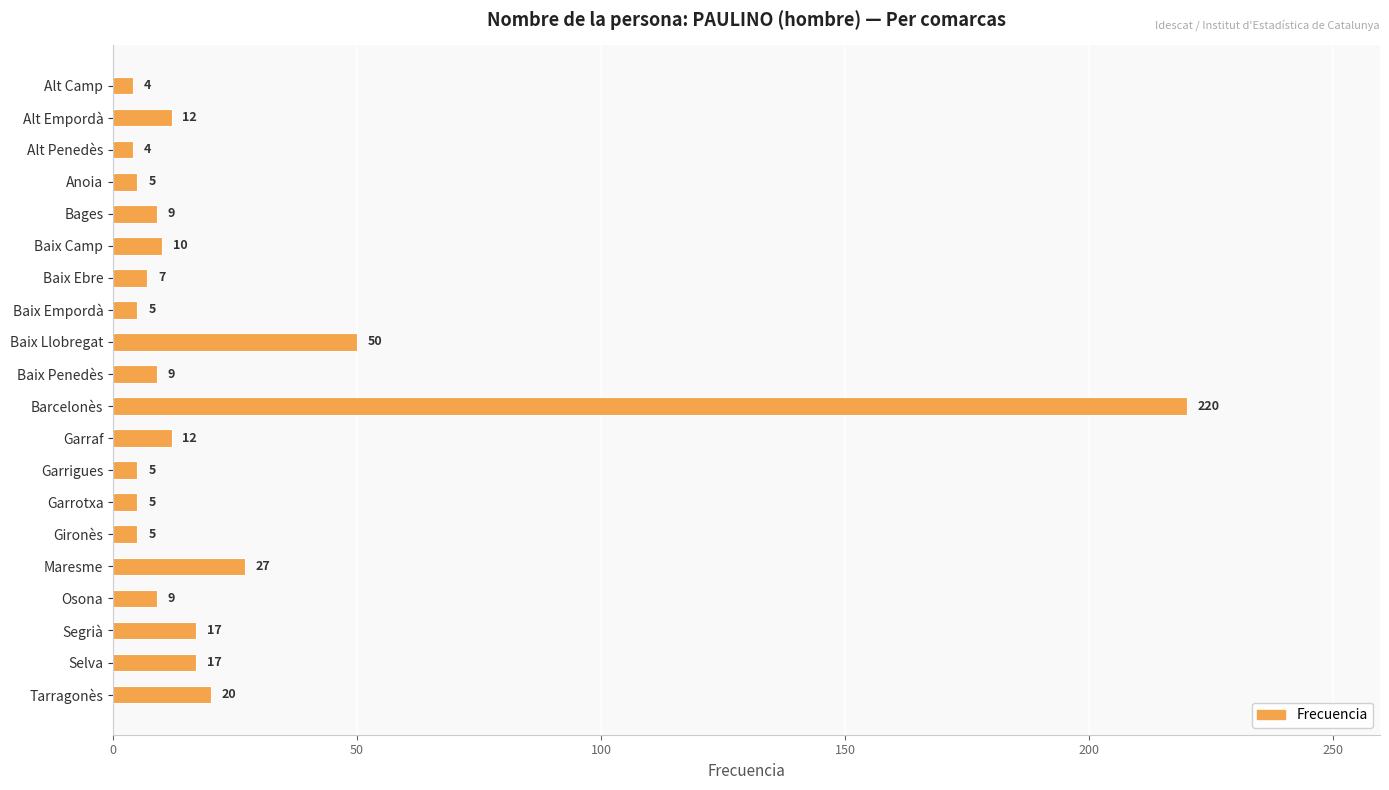

Which has a higher value, Garrigues or Bages?

Bages